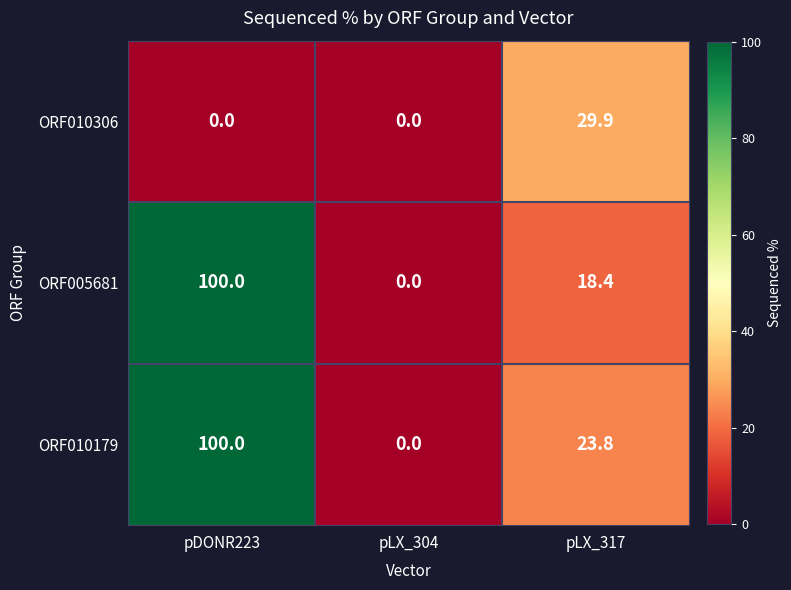

At which label does ORF005681 reach its peak?

pDONR223